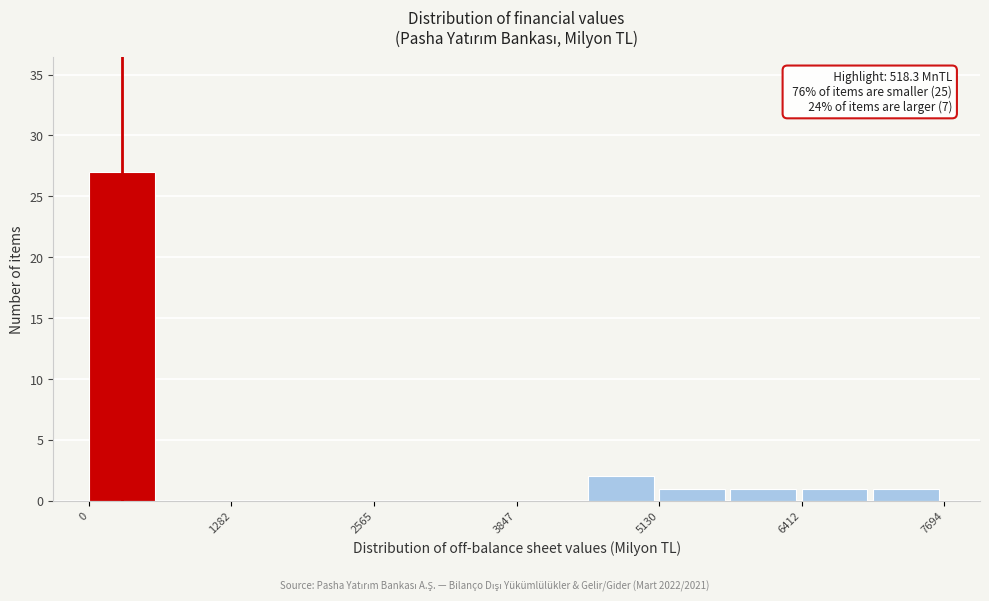

Around what value on the x-axis is the tallest bar? Give the approximate position of its centre, as read against the axis.

200